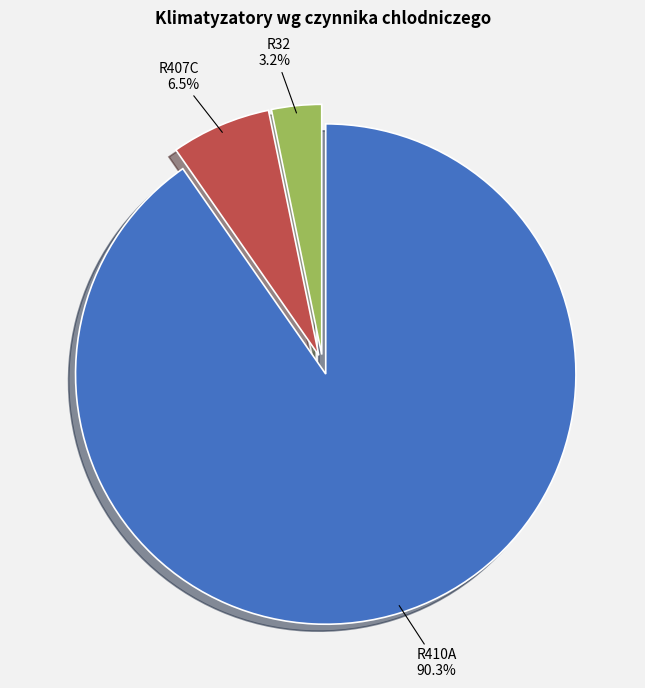

Count the number of slices in the pie.

3